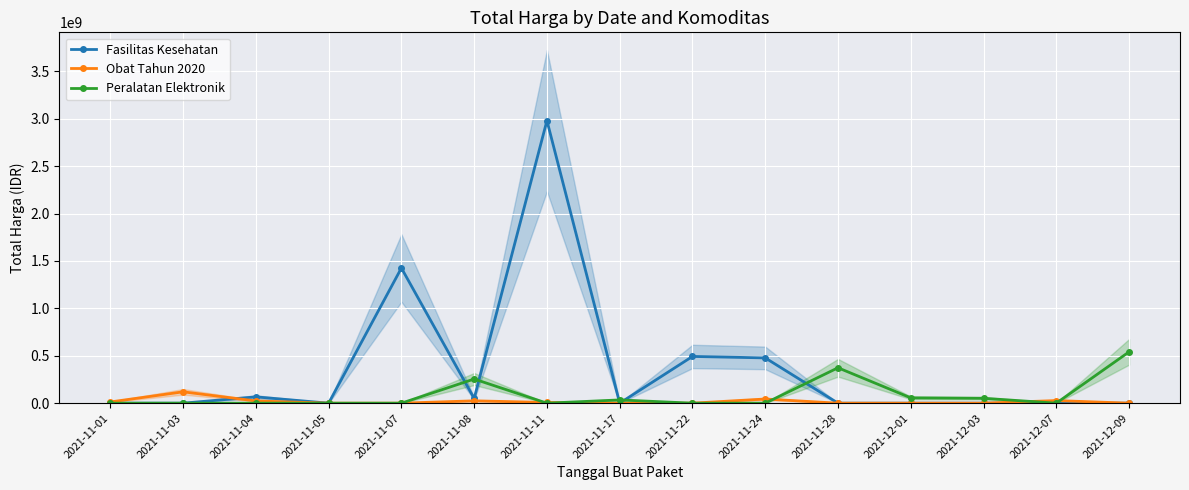

In Obat Tahun 2020, how many points are higher than both neighbors (excluding endpoints)?

4